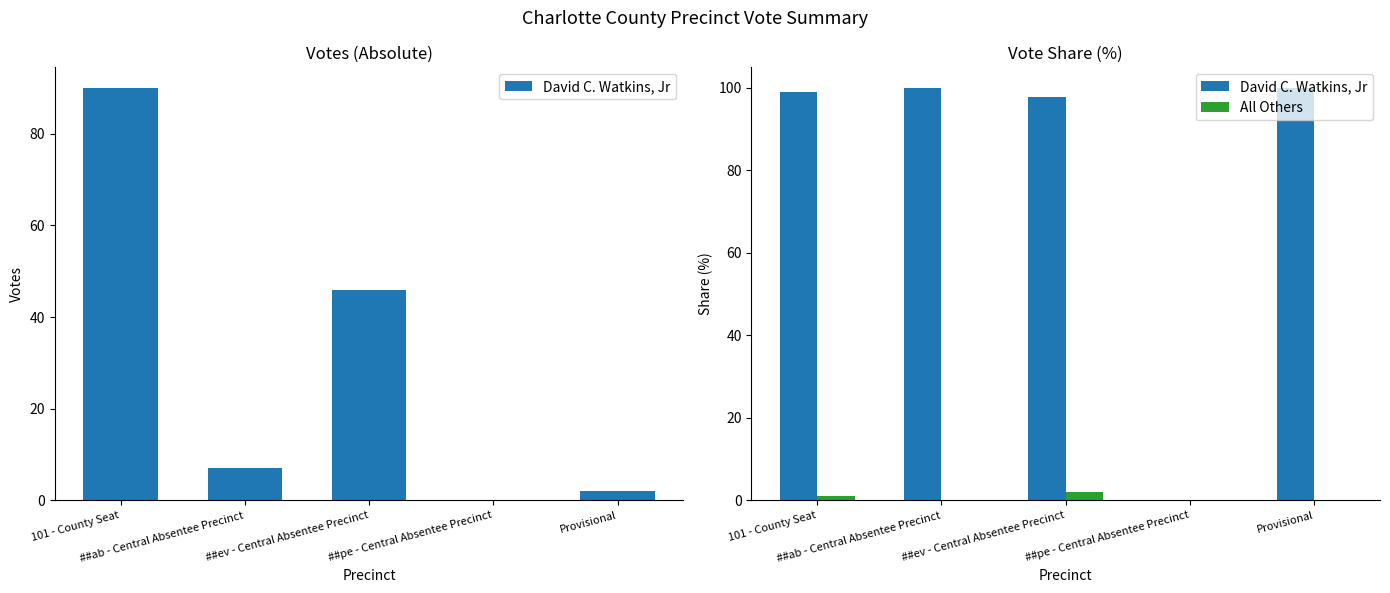

The value of David C. Watkins, Jr at ##pe - Central Absentee Precinct is 0.0. True or false?

True